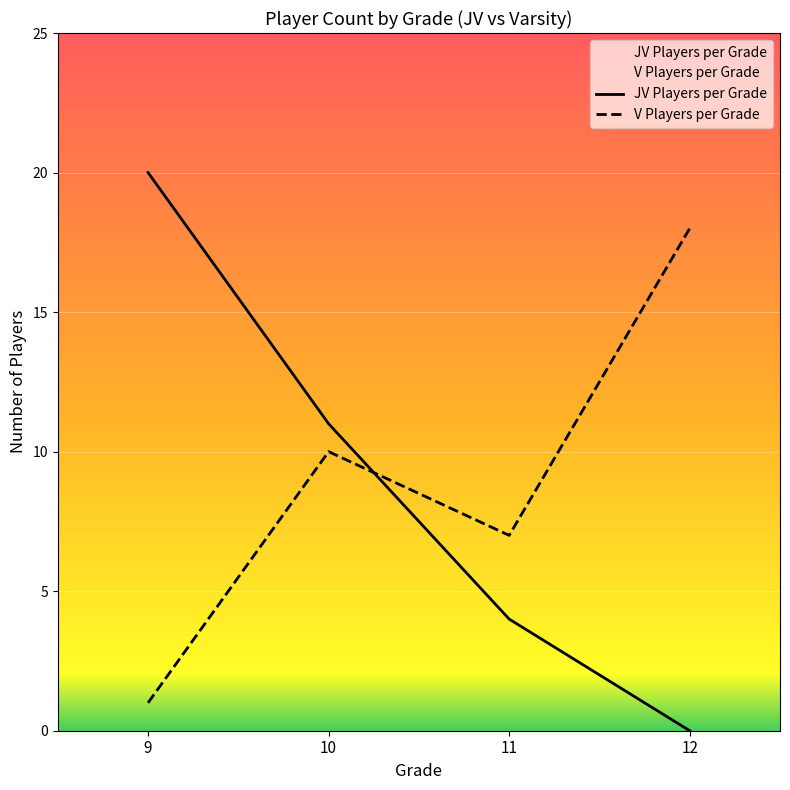

Where is the first local minimum for V Players per Grade?

11